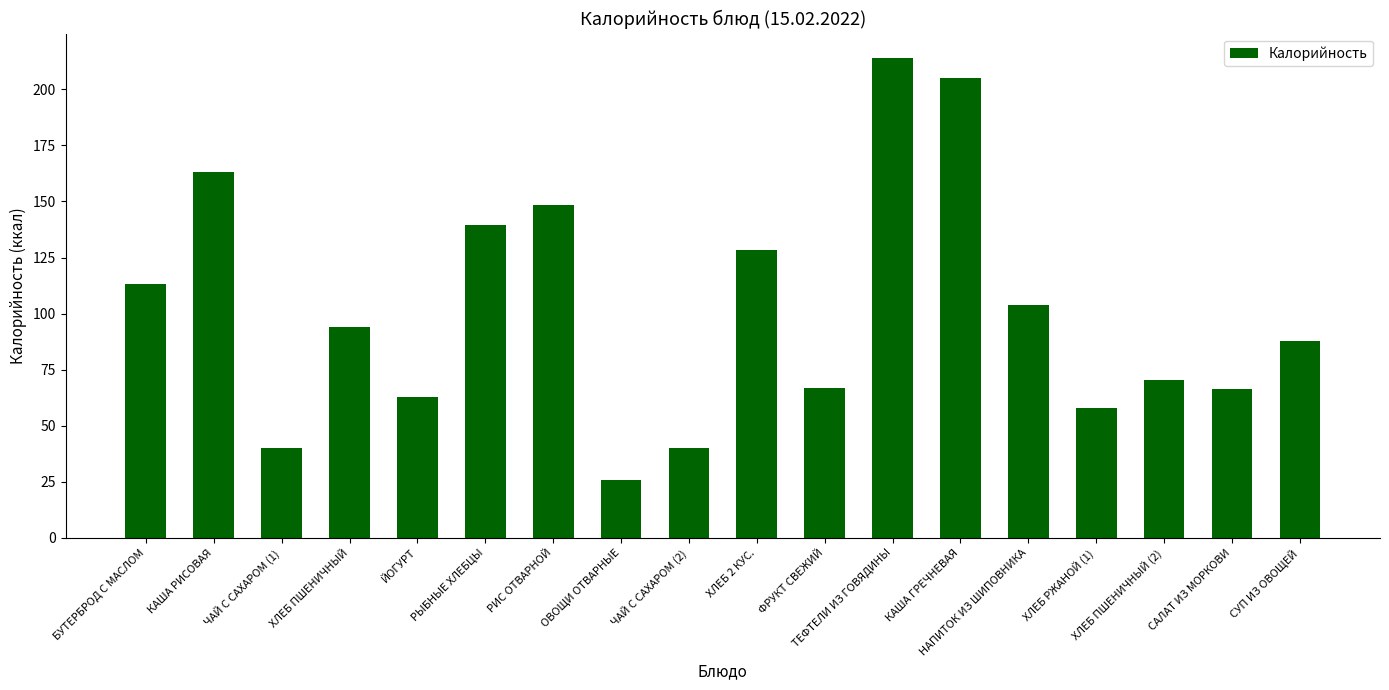

Does the chart contain any negative values?

No